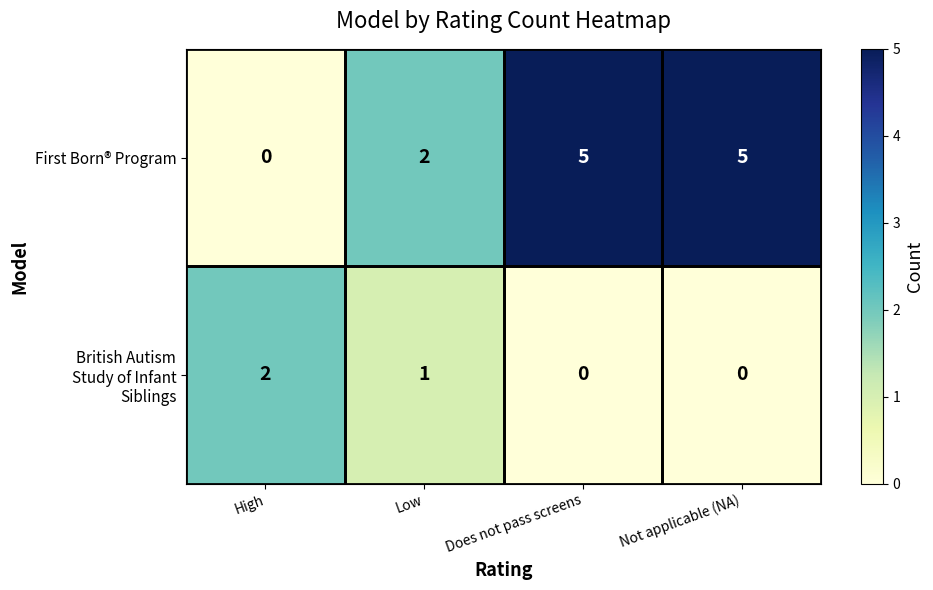

What is the maximum value shown in the chart?

5